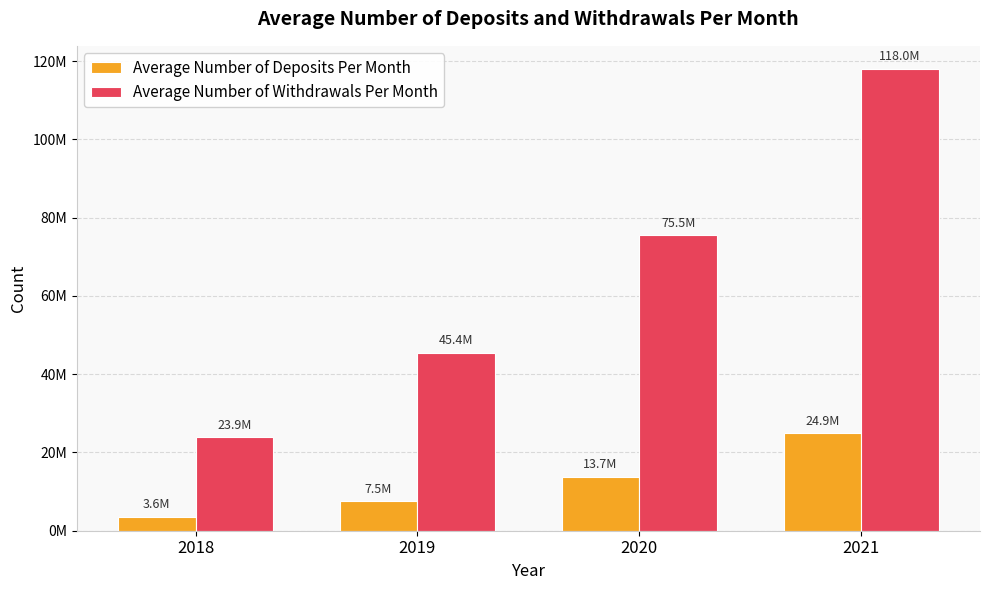

What are all the series names shown in the legend?

Average Number of Deposits Per Month, Average Number of Withdrawals Per Month